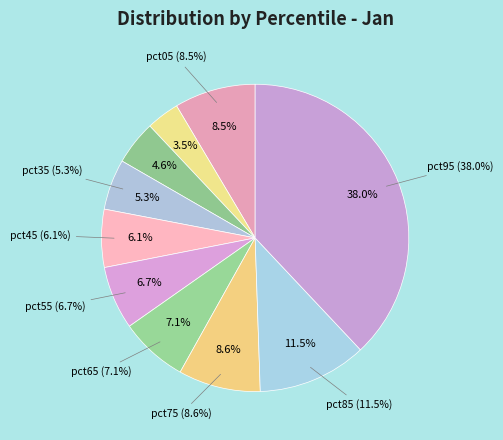

Does pct95 account for over 50% of the chart?

No